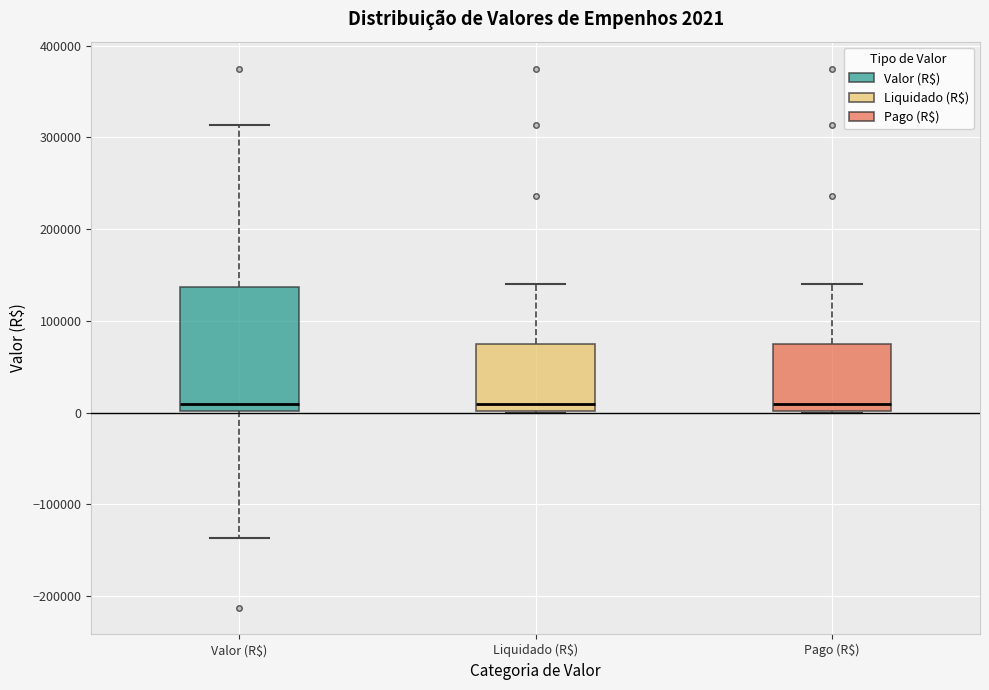

Comparing the boxes themselves (not the whiskers), which one is the tallest?

Valor (R$)